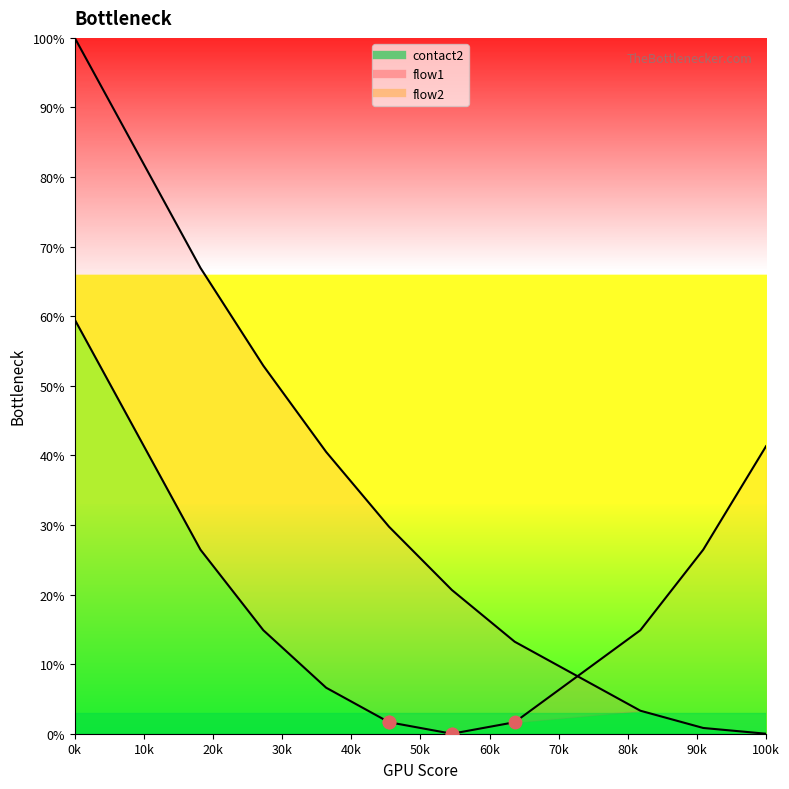

What are all the series names shown in the legend?

contact2, flow1, flow2